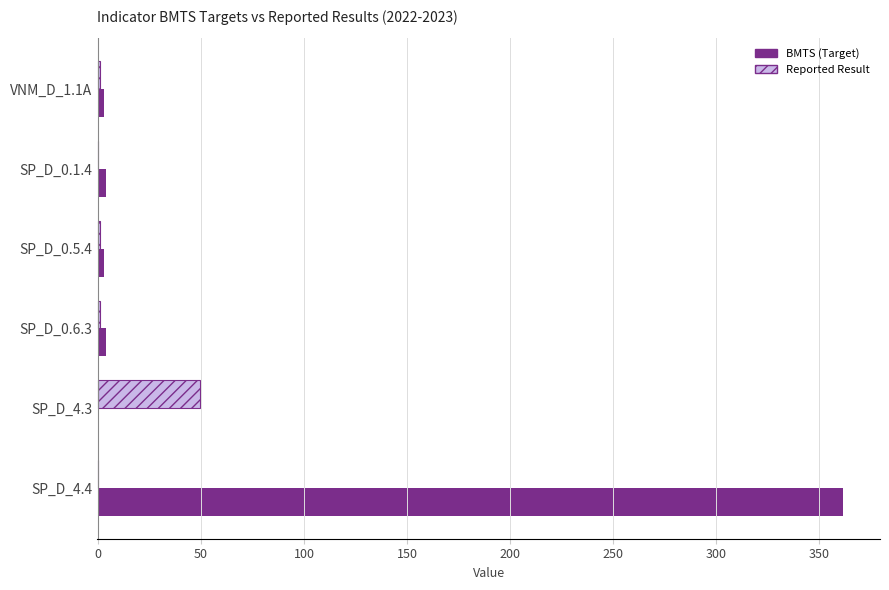

Which series changed the most between SP_D_4.3 and SP_D_4.4?

BMTS (Target)